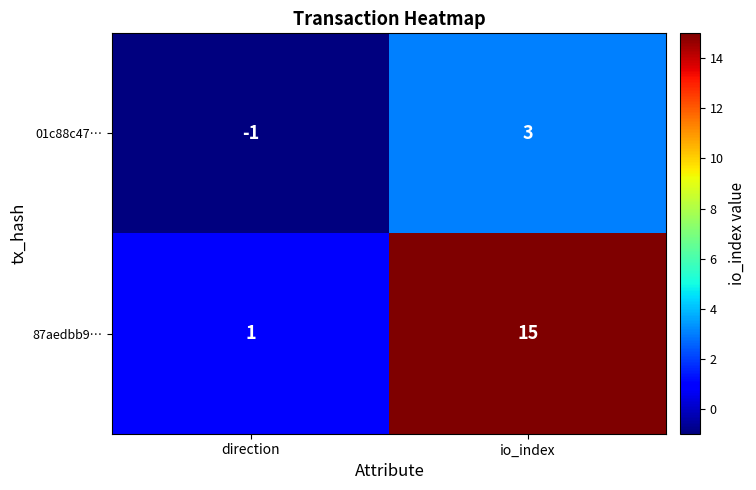

The 01c88c47… series shows -1 at direction. True or false?

True